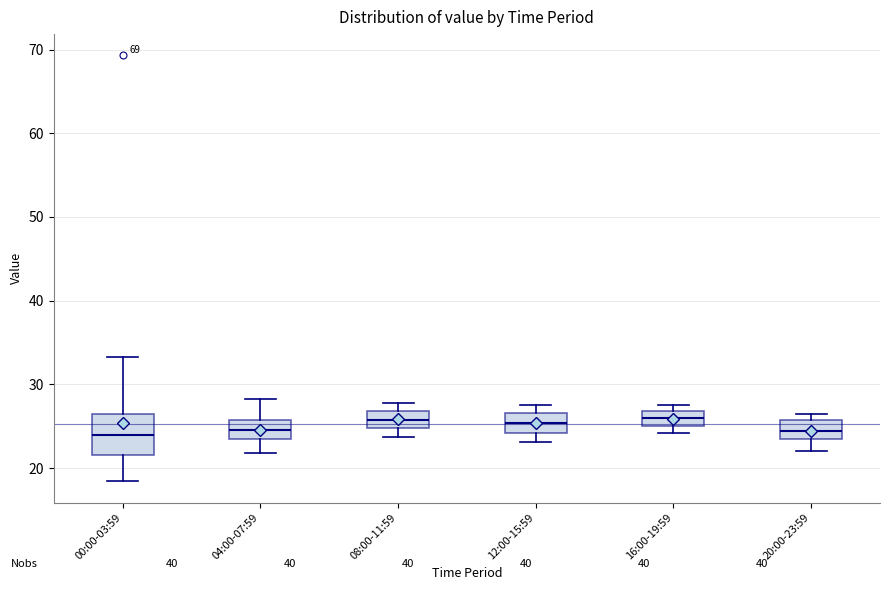

Which box is the tallest, from its lower edge to its upper edge?

00:00-03:59